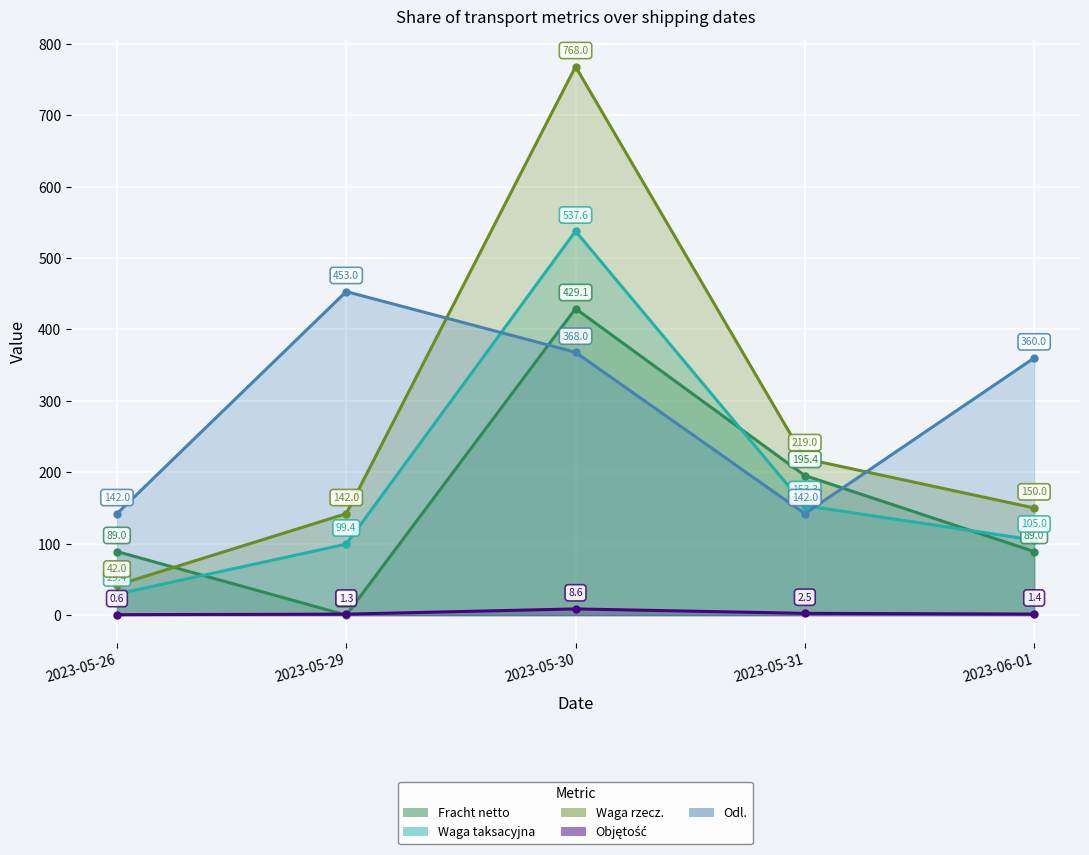

Between 2023-05-31 and 2023-06-01, which is larger?

2023-05-31